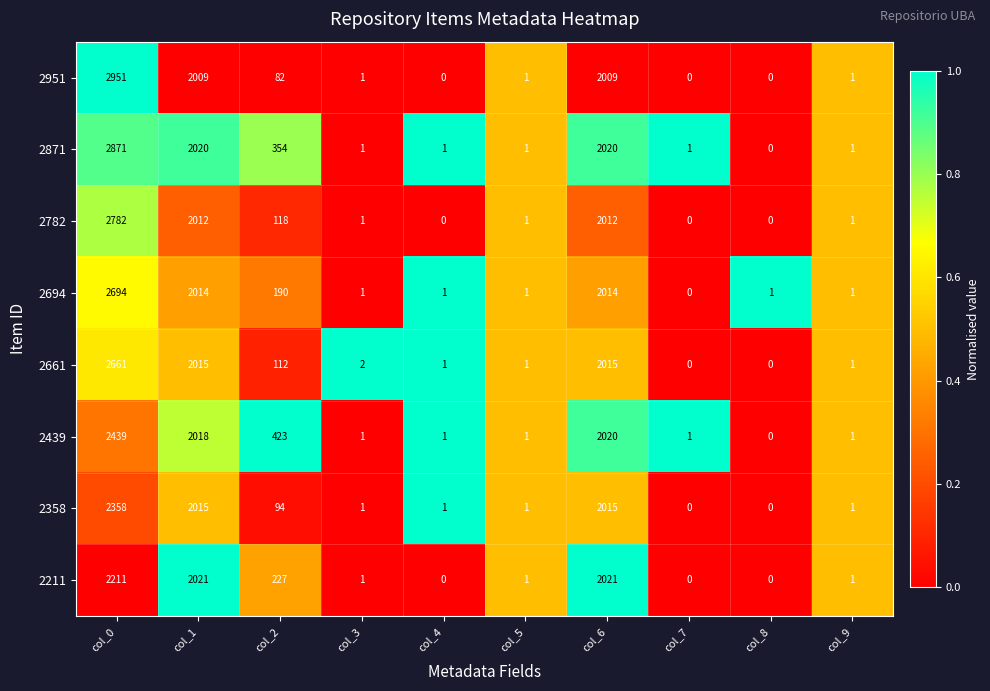

At which label does 2871 reach its peak?

col_0